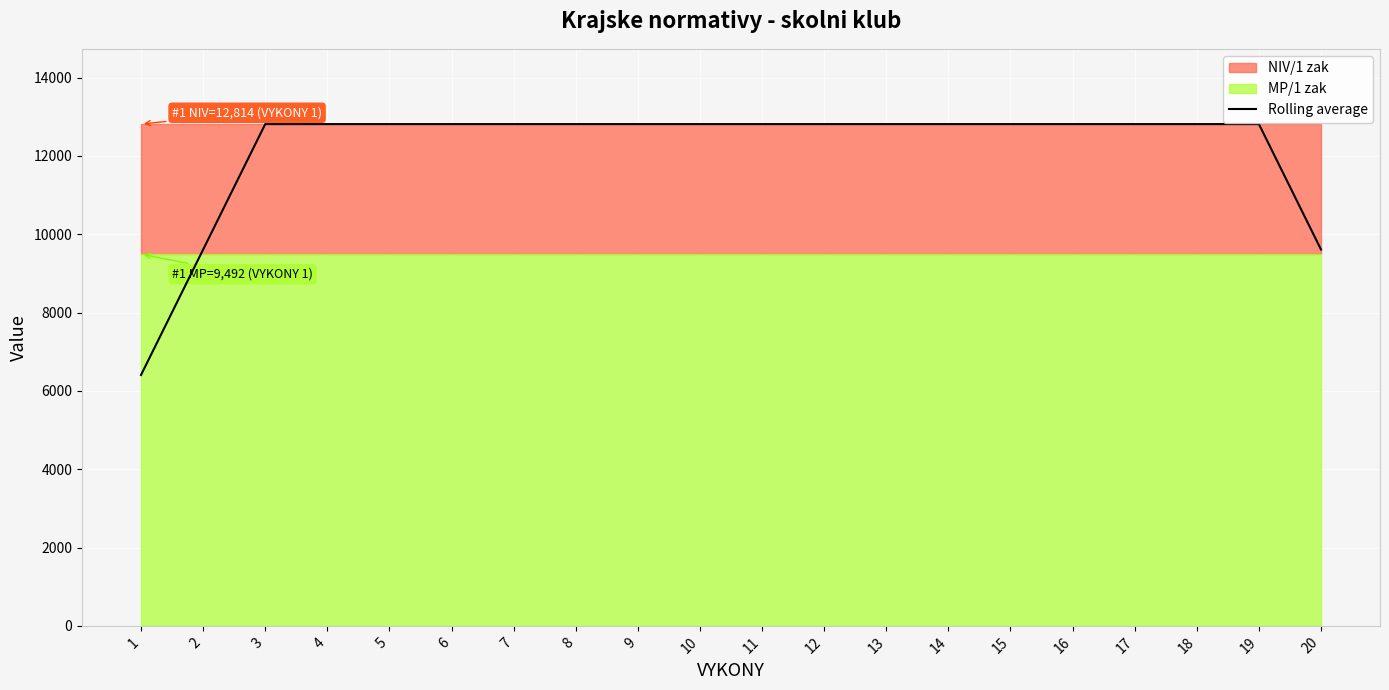

Reading left to right, transcribe all the data shown in this chart.

6406.9	9610.4	12813.8	12813.8	12813.8	12813.8	12813.8	12813.8	12813.8	12813.8	12813.8	12813.8	12813.8	12813.8	12813.8	12813.8	12813.8	12813.8	12813.8	9610.4